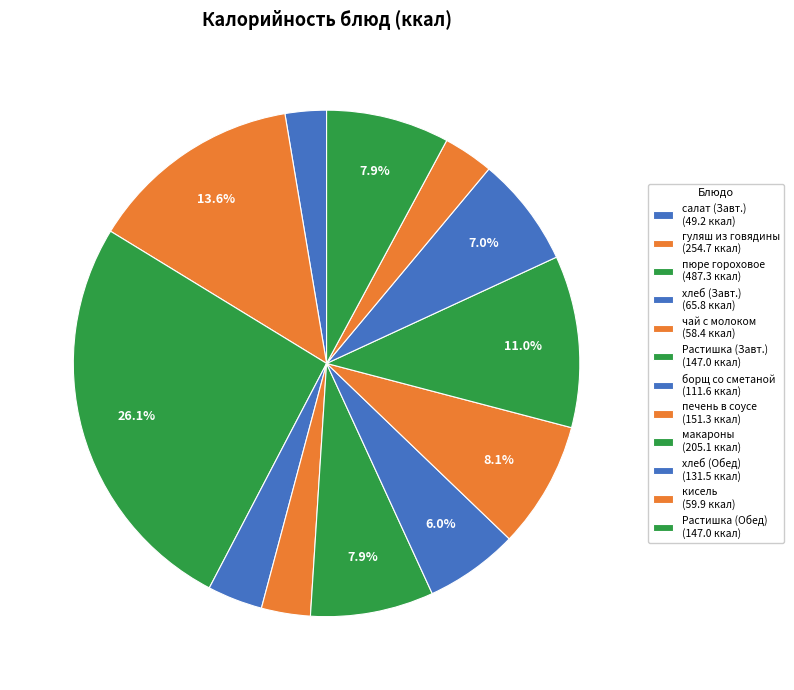

How many slices are in this pie chart?

12